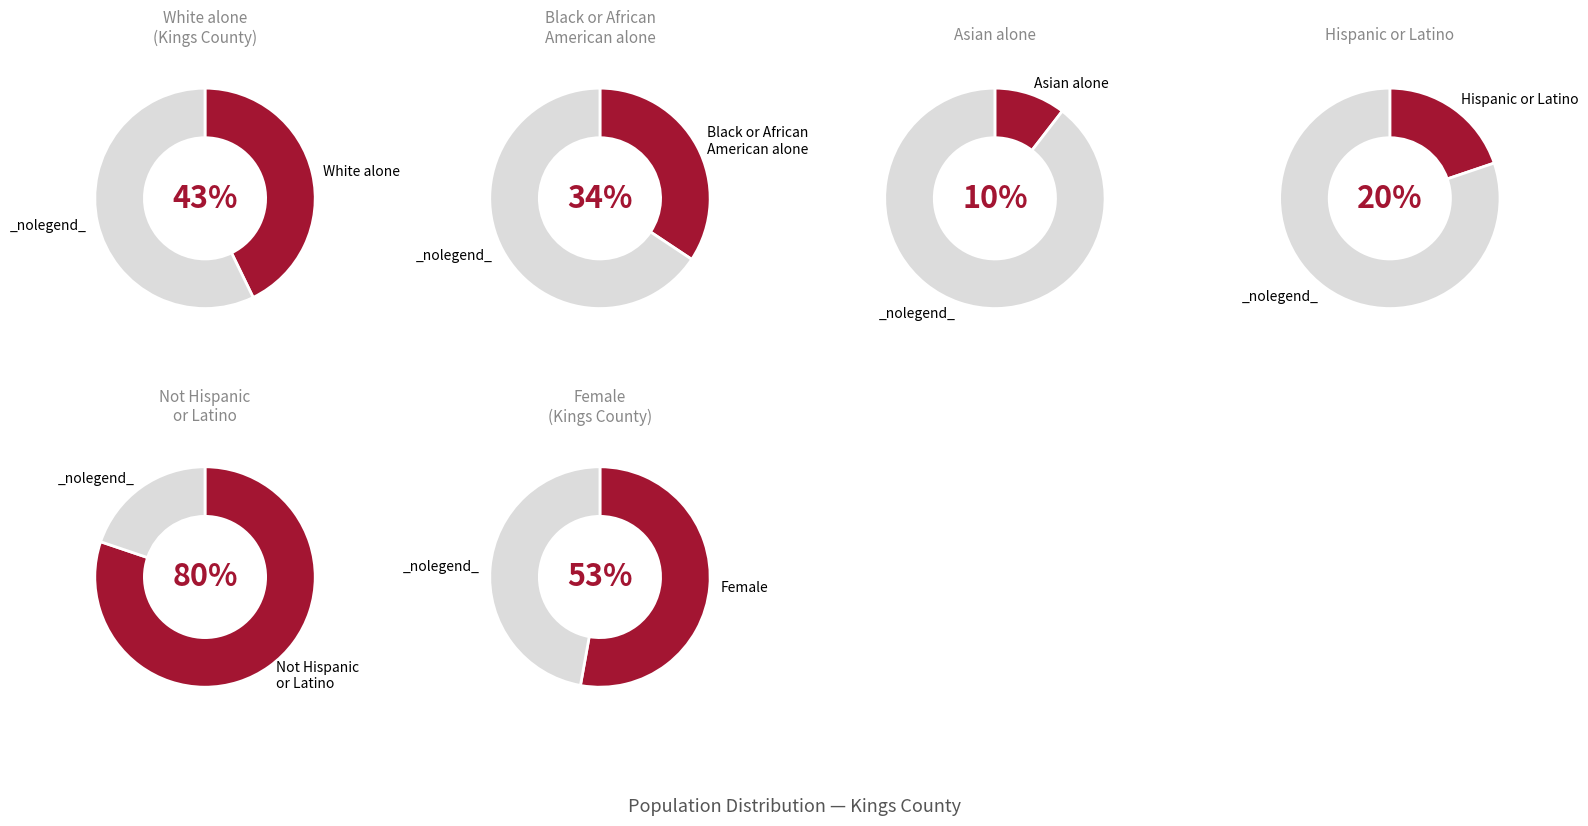

Does White alone account for over 50% of the chart?

No